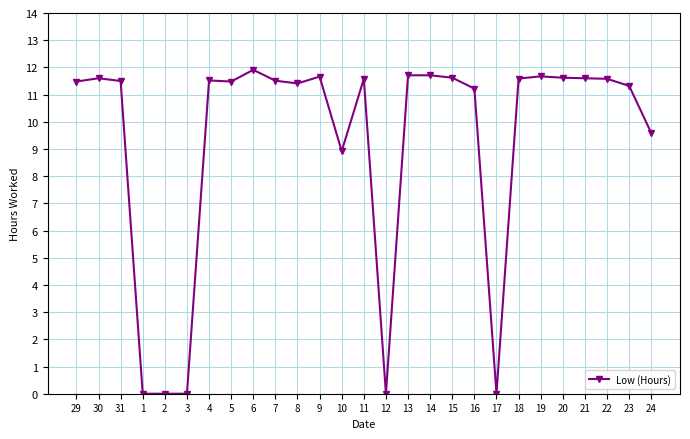

What position from the left is 7?

10